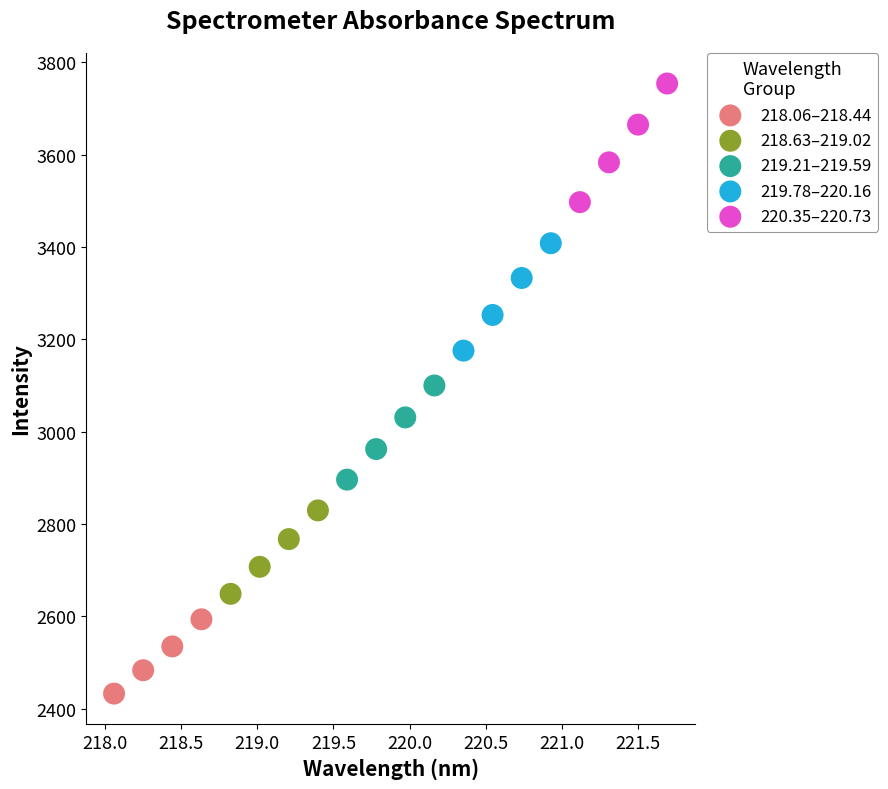

What are all the series names shown in the legend?

218.06–218.44, 218.63–219.02, 219.21–219.59, 219.78–220.16, 220.35–220.73